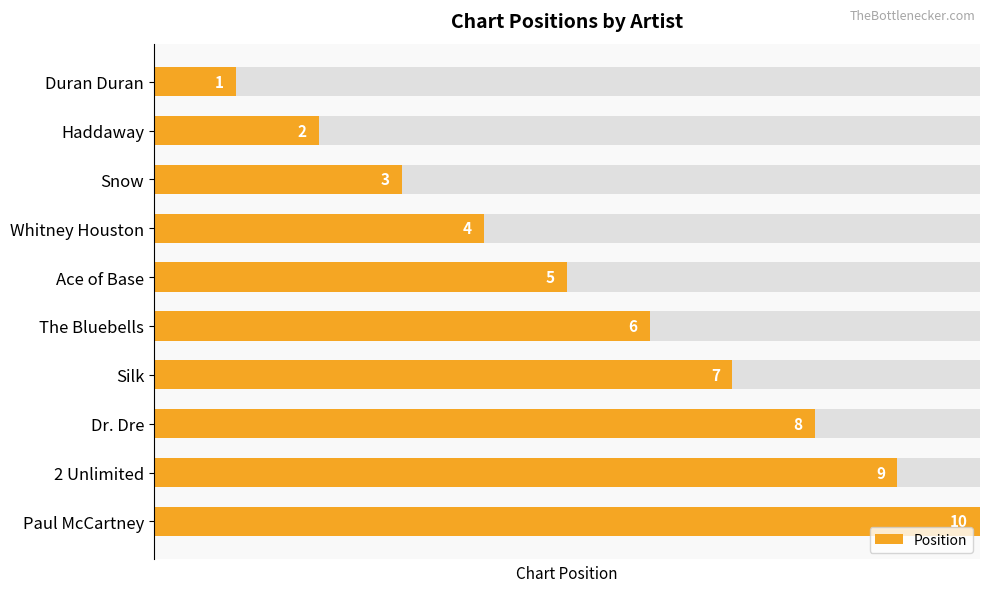

Reading left to right, transcribe all the data shown in this chart.

1	2	3	4	5	6	7	8	9	10